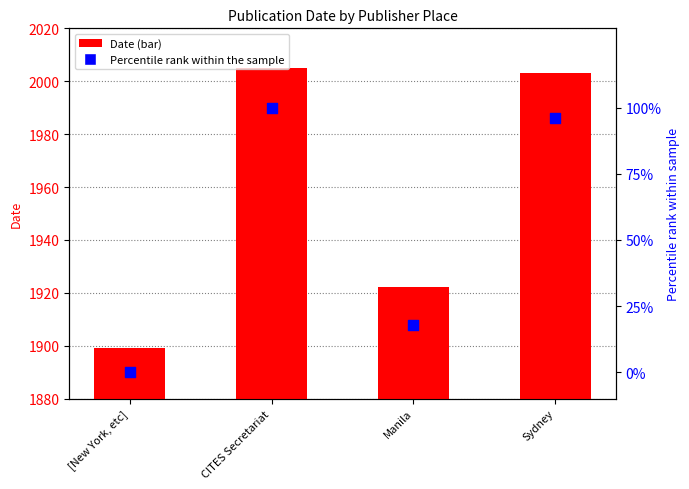

Which series reaches the maximum Y coordinate?

Date